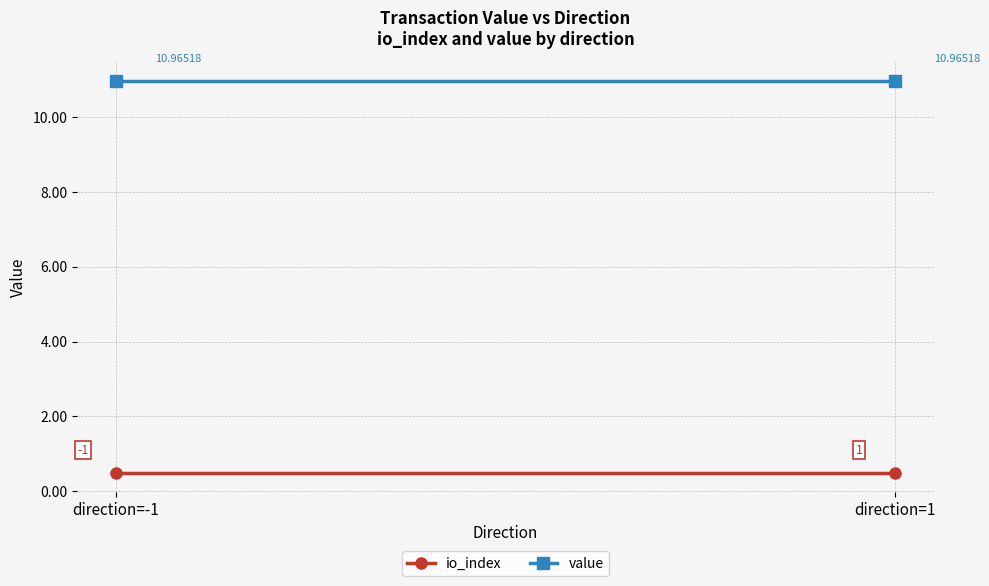

What is the sum of all io_index values?

1.0